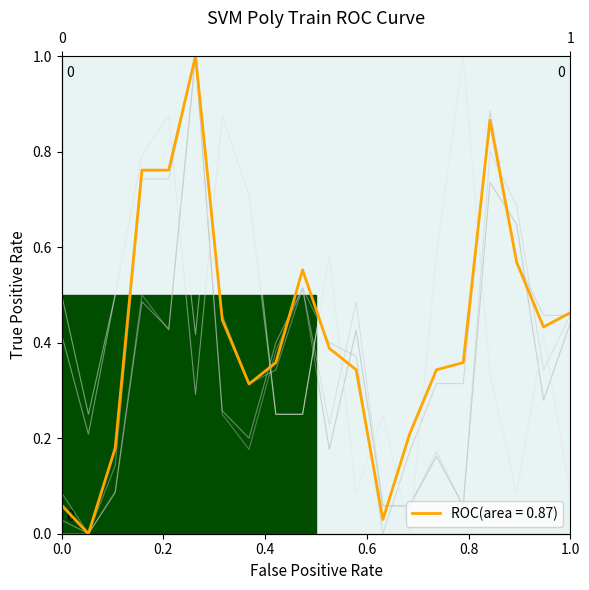

How many lines are shown in the chart?

5